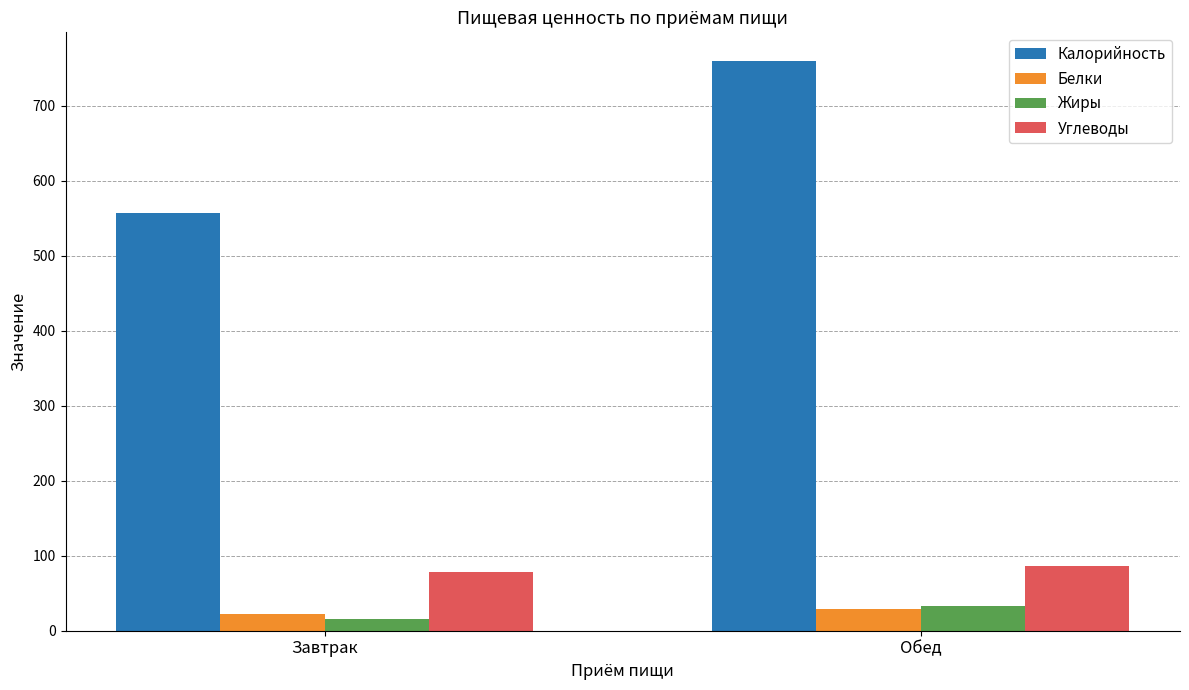

List the labels in order of Жиры value, largest first.

Обед, Завтрак